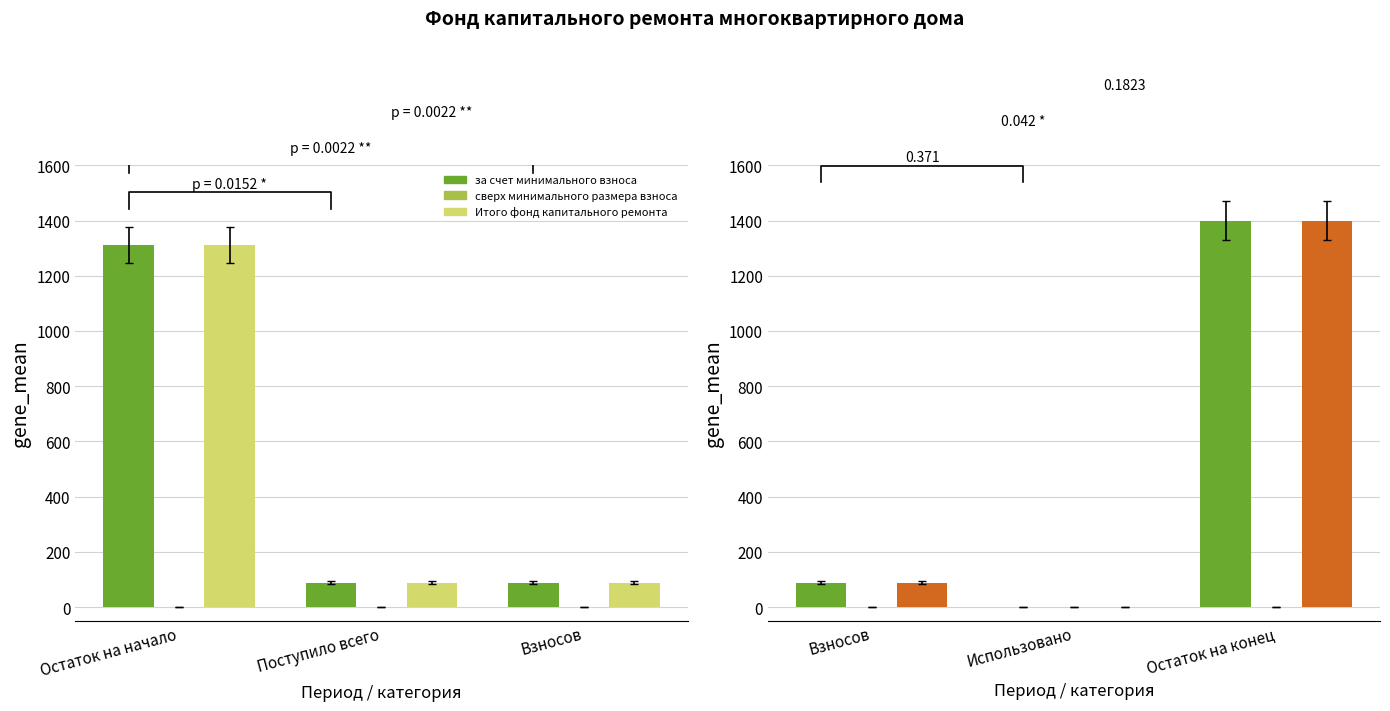

Rank the series by their maximum value, from highest to lowest.

за счет минимального взноса, Итого фонд капитального ремонта, сверх минимального размера взноса